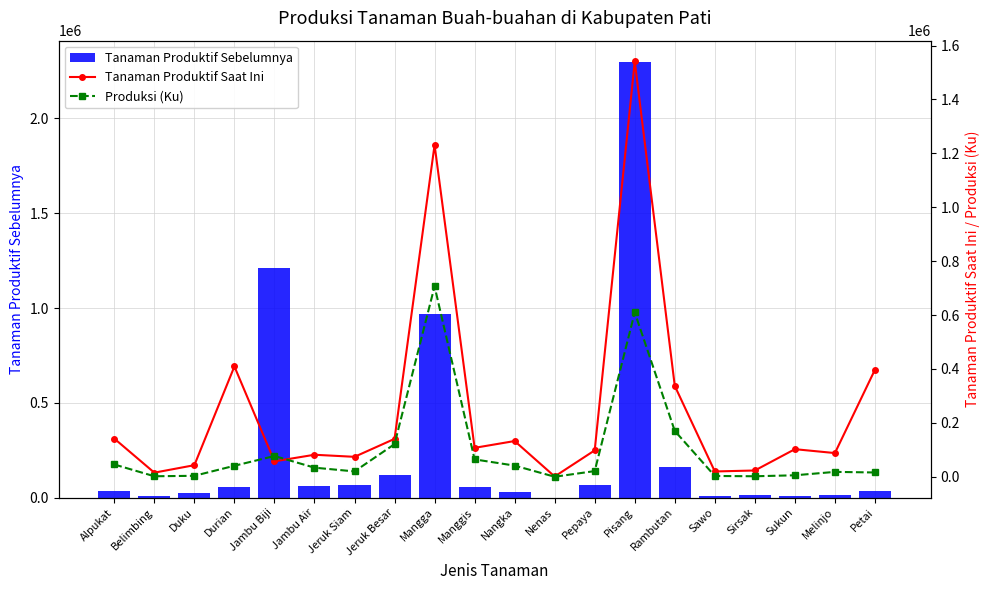

True or false: Tanaman Produktif Sebelumnya has a value of 61871 at Jambu Air.

True